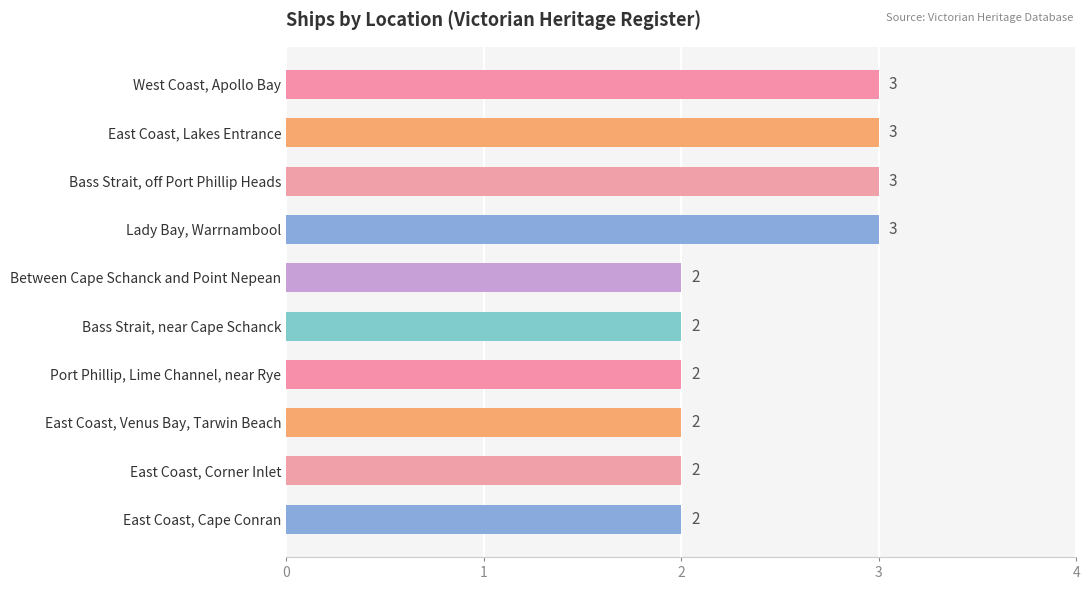

Is it true that the value at East Coast, Lakes Entrance is 4?

False